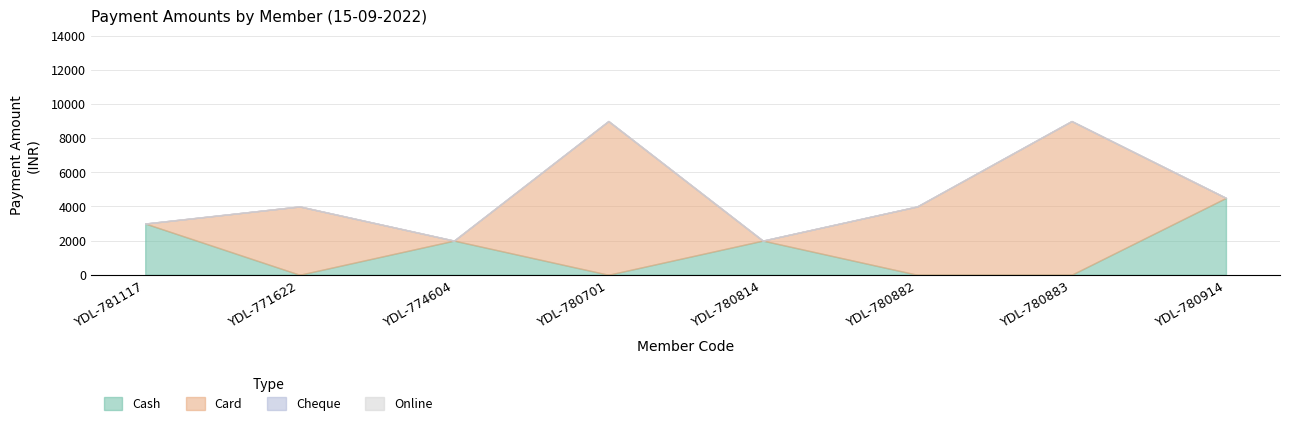

Reading left to right, extract all data points from this chart.

Cash: 3000	0	2000	0	2000	0	0	4500
Card: 0	4000	0	9000	0	4000	9000	0
Cheque: 0	0	0	0	0	0	0	0
Online: 0	0	0	0	0	0	0	0